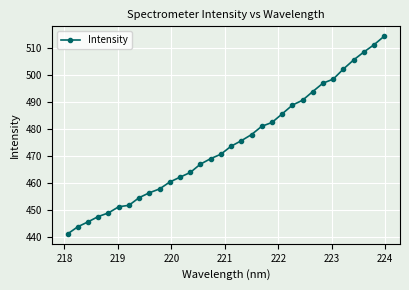

What is the average value?

474.4